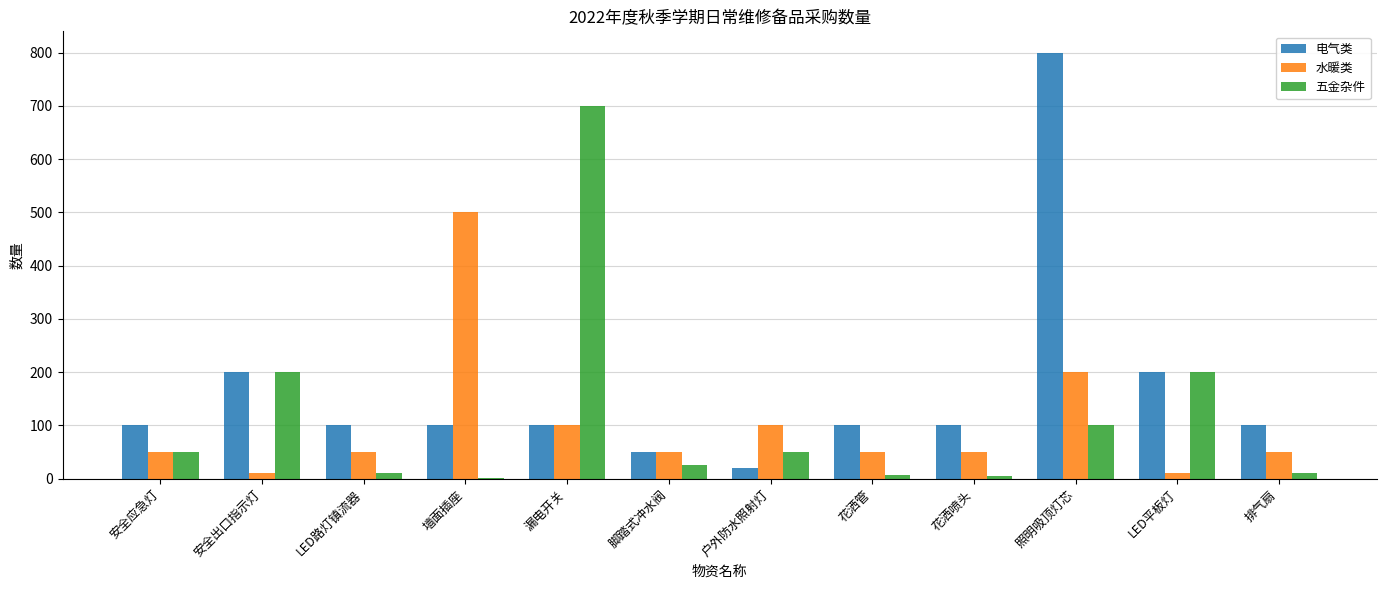

The value of 水暖类 at LED路灯镇流器 is 50. True or false?

True